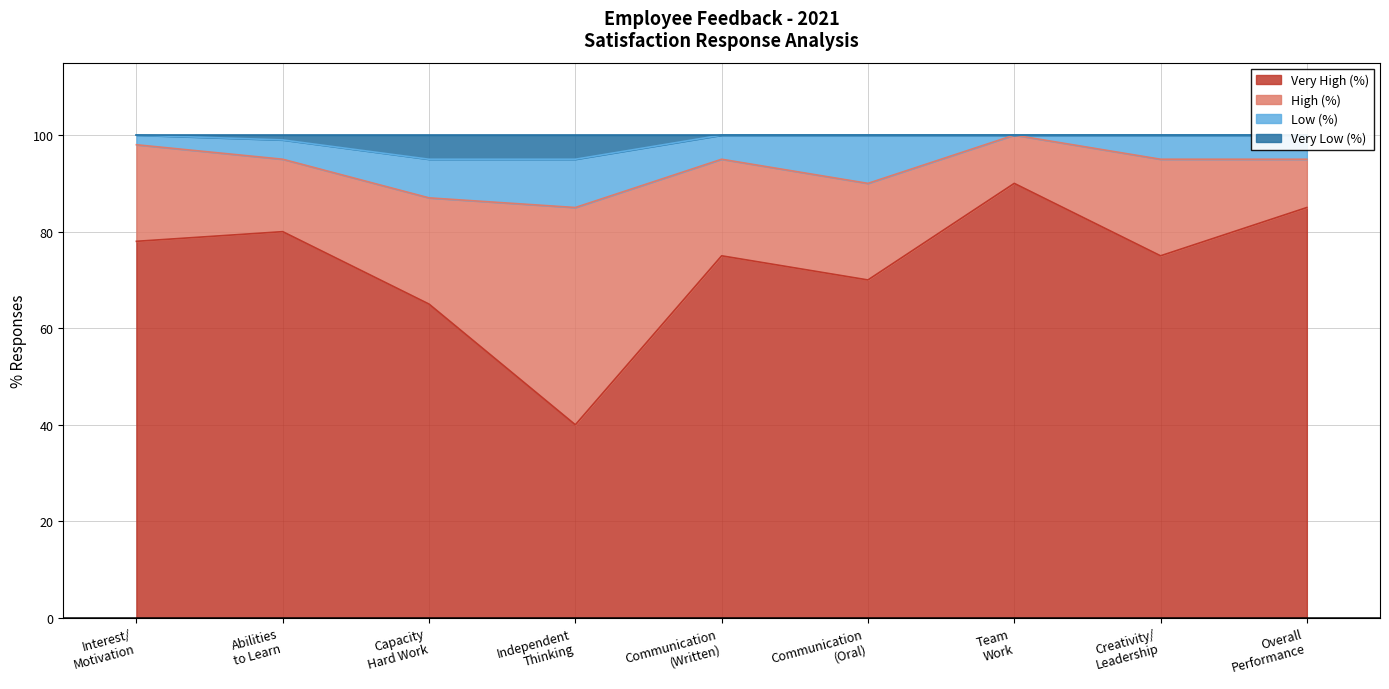

What is the highest value of the Very High (%) series?

90